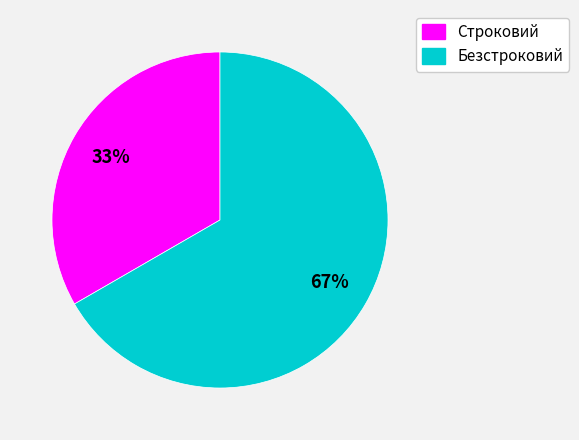

Which has a higher value, Безстроковий or Строковий?

Безстроковий